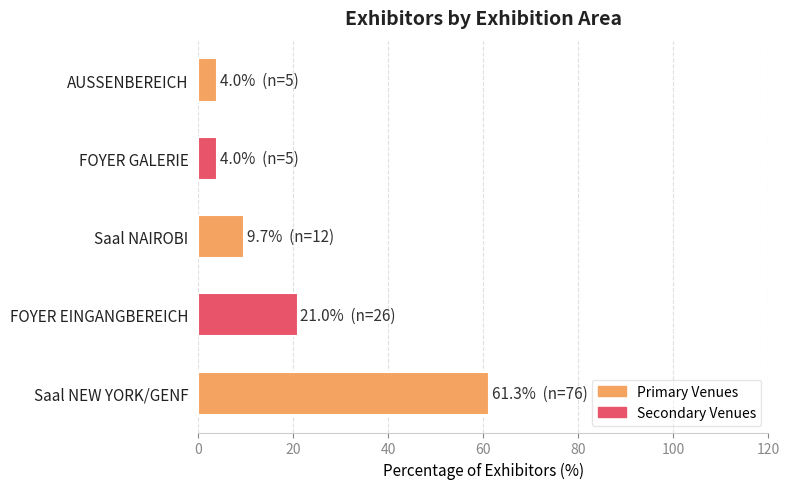

The chart shows a value of 3.1 at Saal NAIROBI. True or false?

False